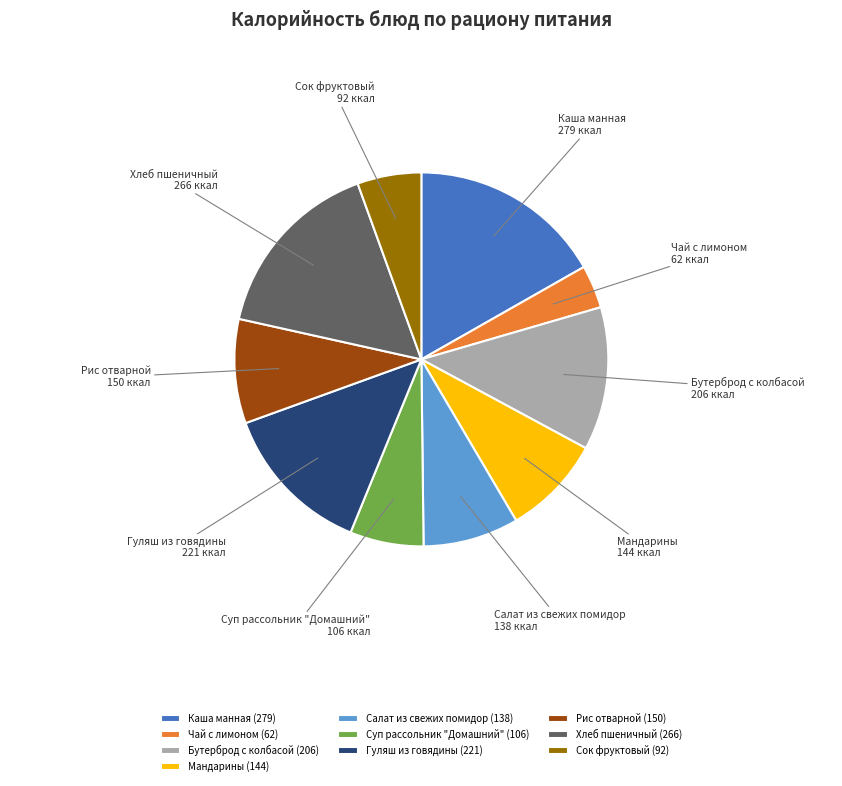

The Суп рассольник "Домашний" slice represents 6% of the pie. True or false?

True